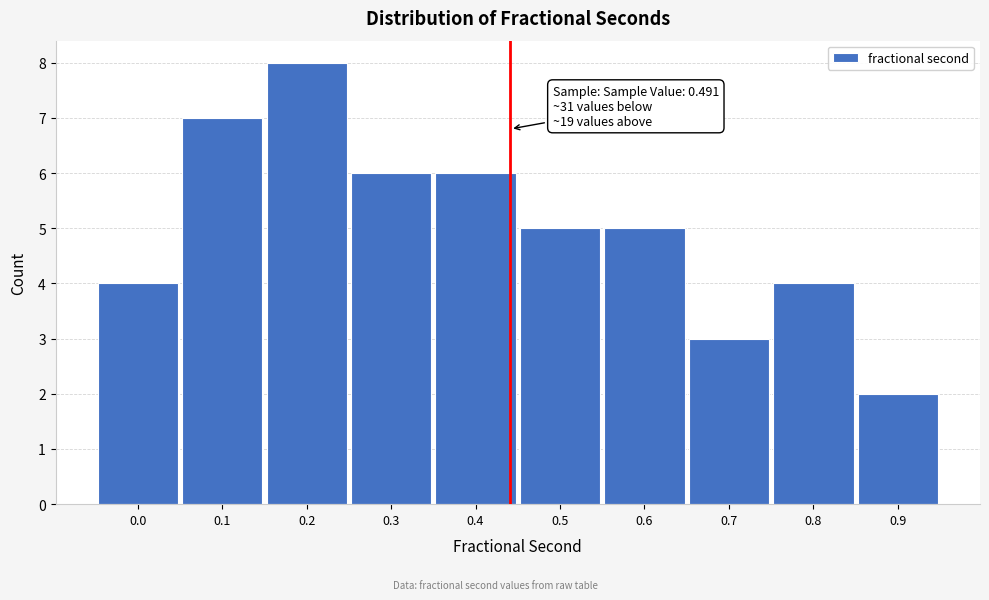

Reading right to left, transcribe all the data shown in this chart.

2	4	3	5	5	6	6	8	7	4